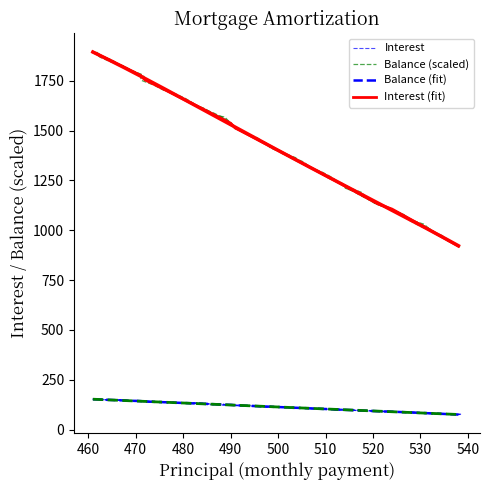

At which label does Balance reach its minimum?

538